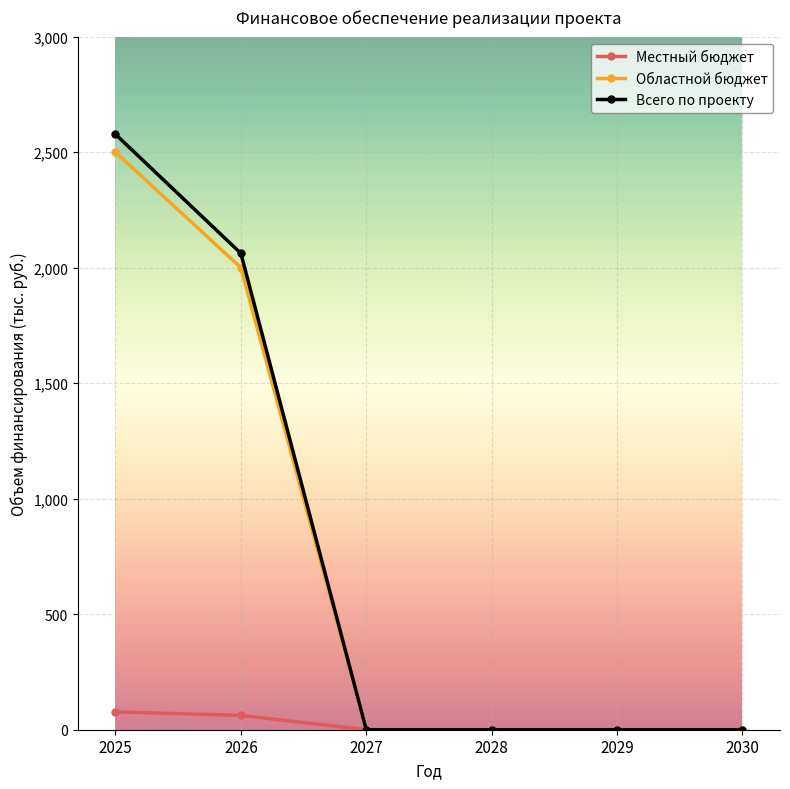

Reading left to right, what are all the values shown in this chart?

Местный бюджет: 77.3	61.9	0.0	0.0	0.0	0.0
Областной бюджет: 2500.0	2000.0	0.0	0.0	0.0	0.0
Всего по проекту: 2577.3	2061.9	0.0	0.0	0.0	0.0